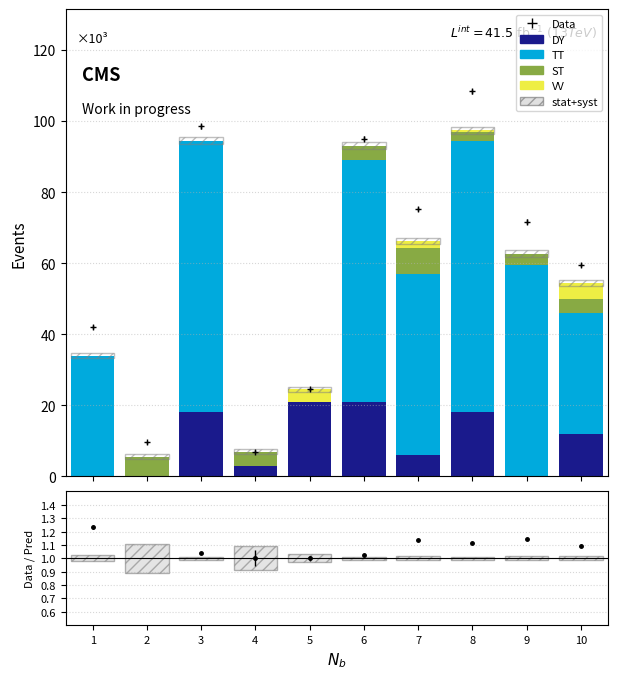

Which has a higher value, 3 or 9?

3